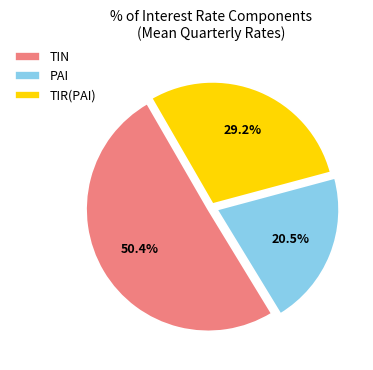

To the nearest percent, what is the difference between the PAI and TIN slice percentages?

30%